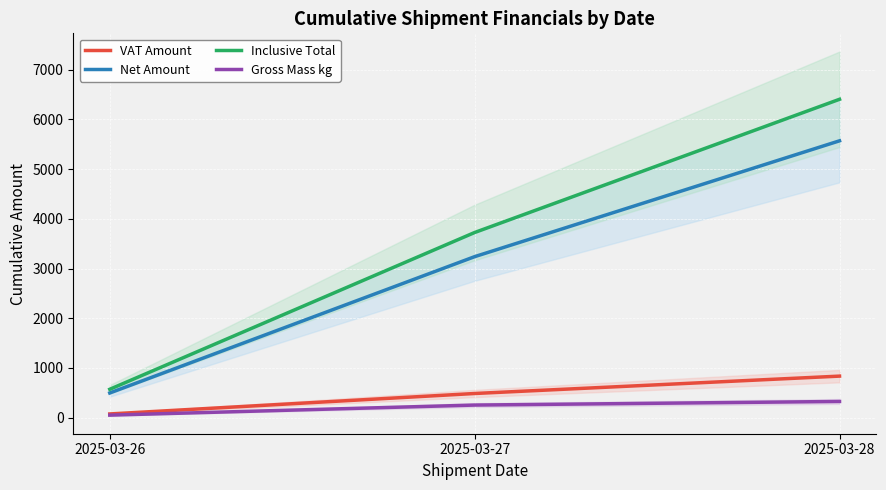

Which series has the largest total across all categories?

Inclusive Total